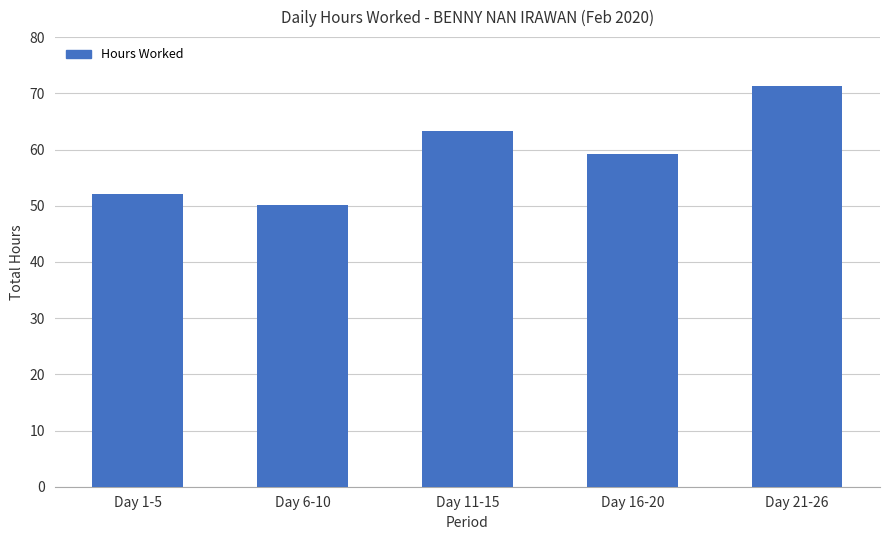

Reading right to left, transcribe all the data shown in this chart.

Day 21-26=71.2	Day 16-20=59.2	Day 11-15=63.4	Day 6-10=50.0	Day 1-5=52.1